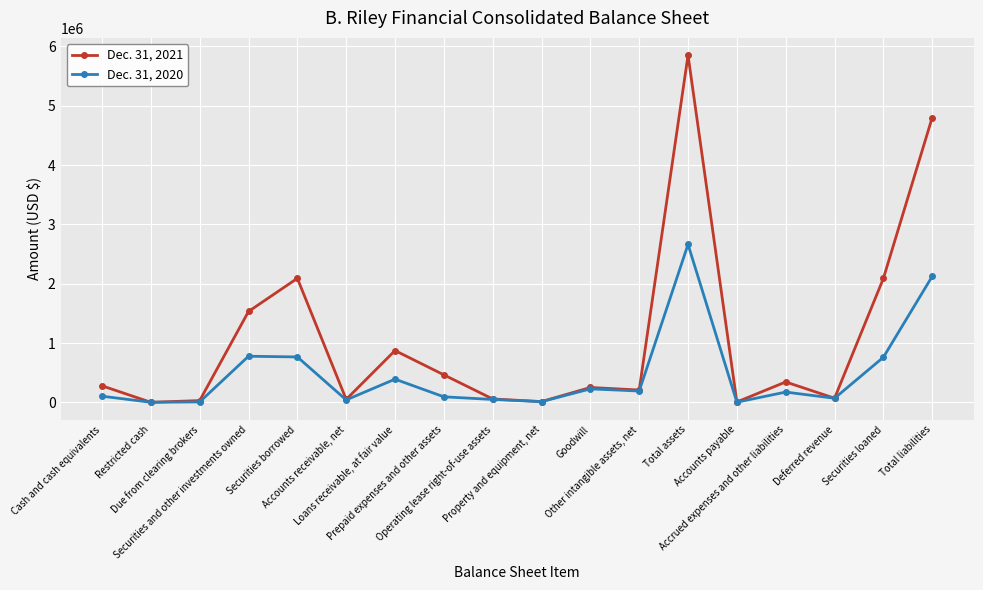

Read the Dec. 31, 2020 value at Securities and other investments owned, to the nearest 50.

777300